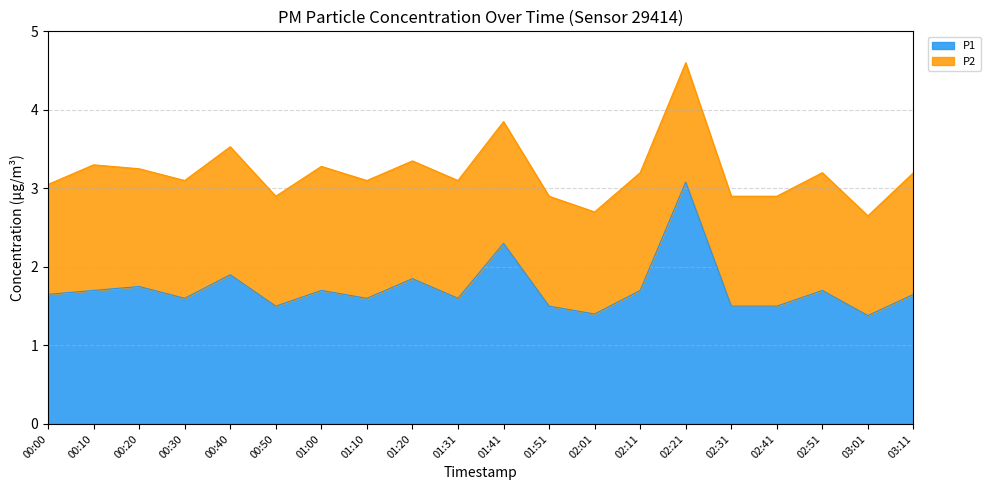

True or false: the data shows 1.7 at 02:11.

True